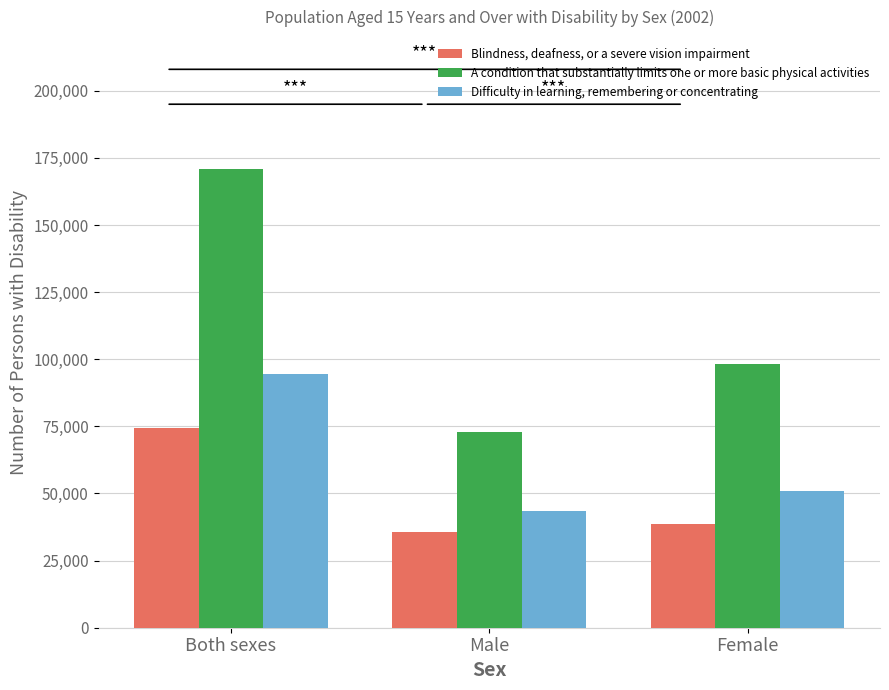

Rank the series by their maximum value, from highest to lowest.

A condition that substantially limits one or more basic physical activities, Difficulty in learning, remembering or concentrating, Blindness, deafness, or a severe vision impairment